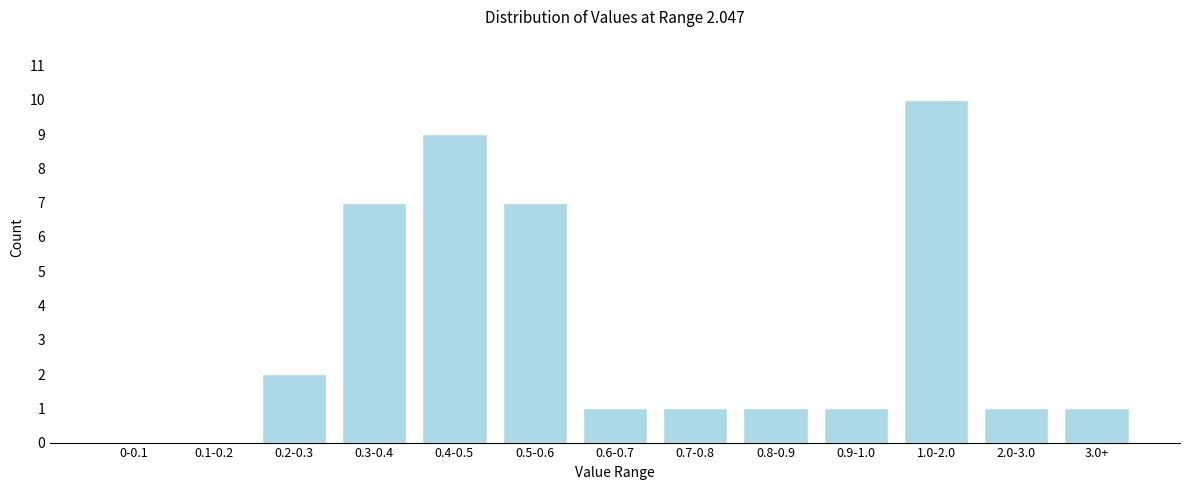

Reading left to right, what are all the values shown in this chart?

0-0.1=0	0.1-0.2=0	0.2-0.3=2	0.3-0.4=7	0.4-0.5=9	0.5-0.6=7	0.6-0.7=1	0.7-0.8=1	0.8-0.9=1	0.9-1.0=1	1.0-2.0=10	2.0-3.0=1	3.0+=1